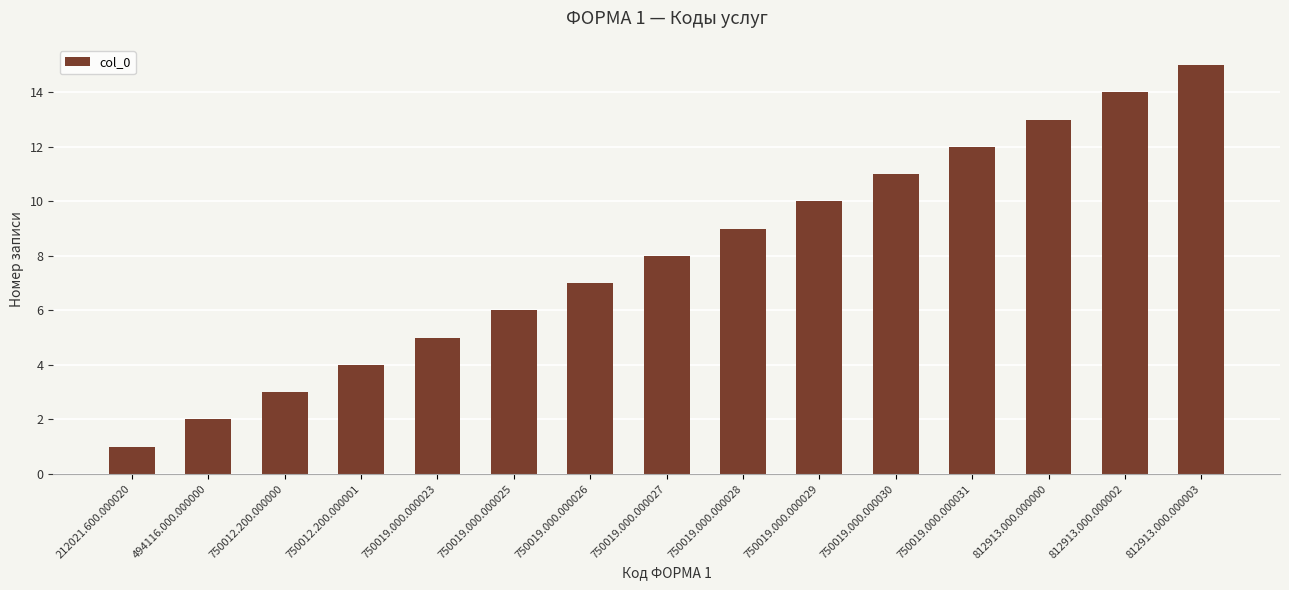

The chart shows a value of 5 at 750019.000.000023. True or false?

True